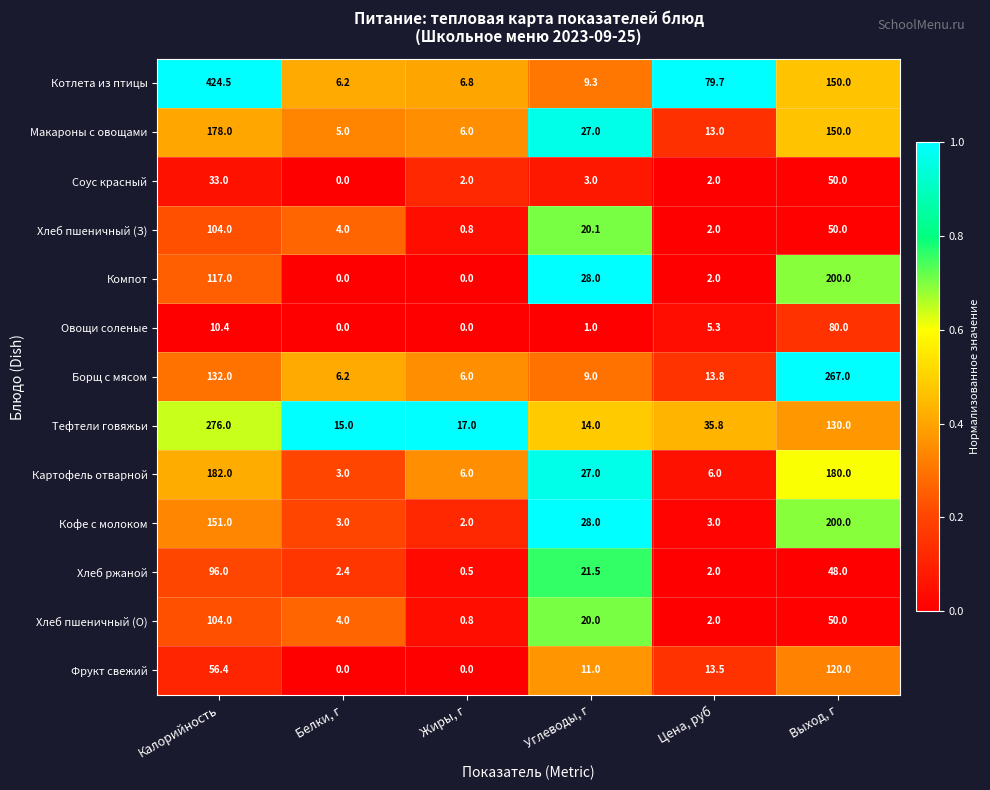

Where is Кофе с молоком nearest to the value 101?

Калорийность